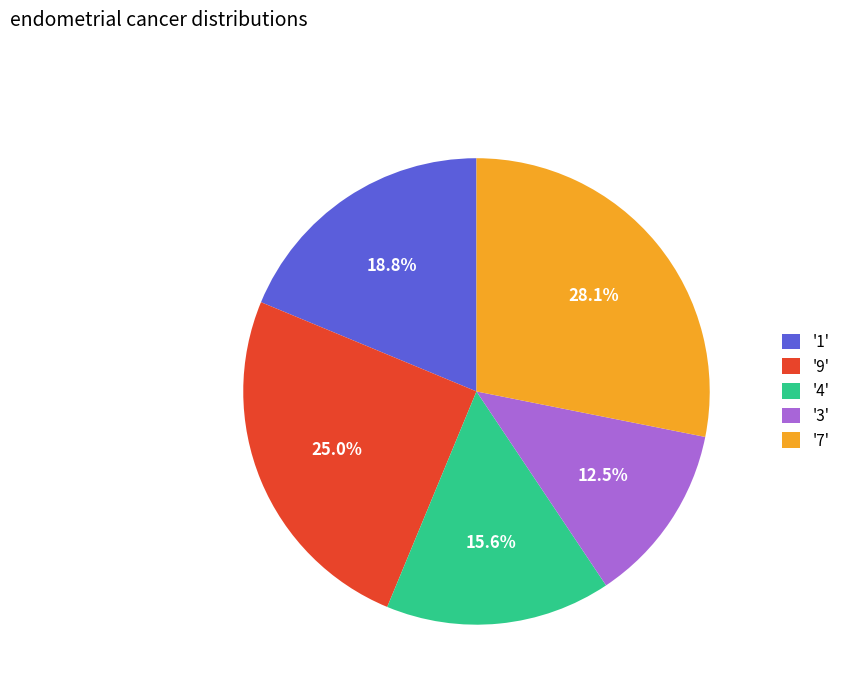

Which slice is the smallest?

'3'